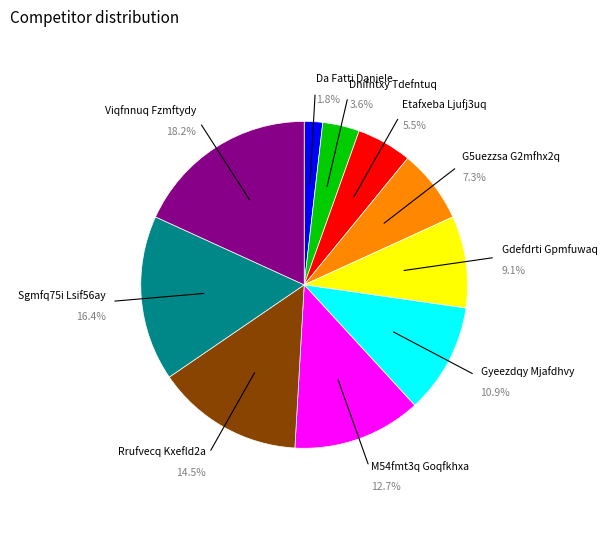

Is there any slice that represents more than half of the pie?

No